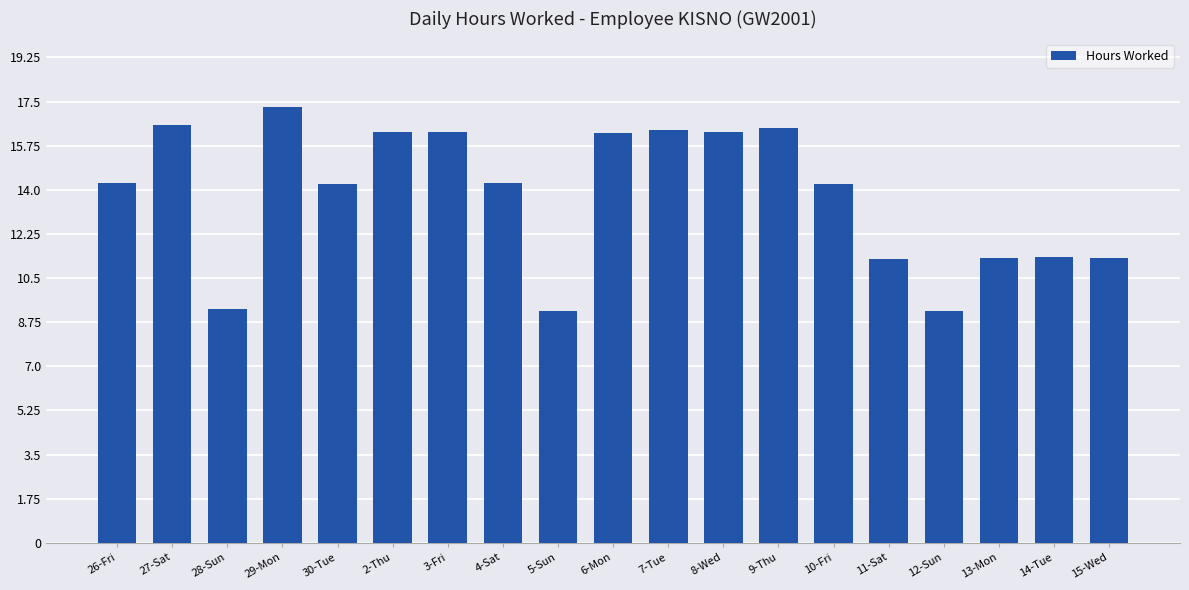

Approximately how many times larger is the value at 14-Tue compared to 28-Sun?

1.2